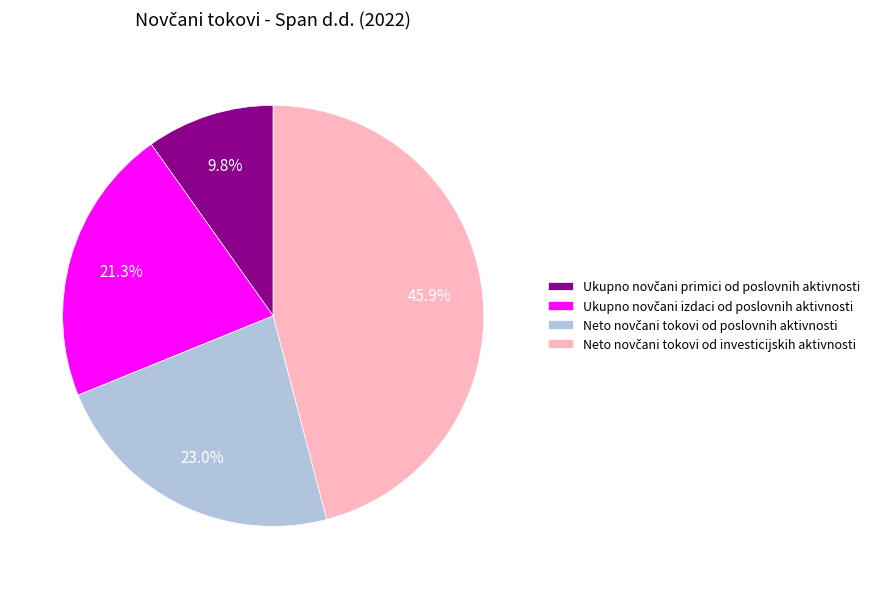

Is there any slice that represents more than half of the pie?

No